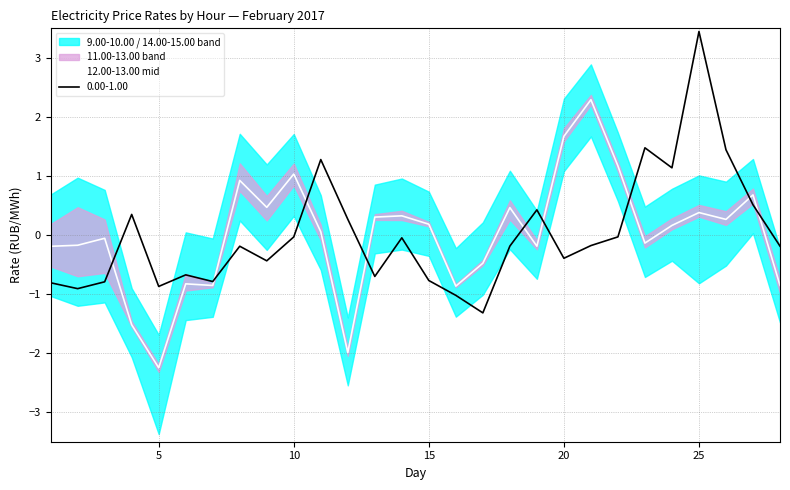

The value of 0.00-1.00 at 10 is -0.0. True or false?

True